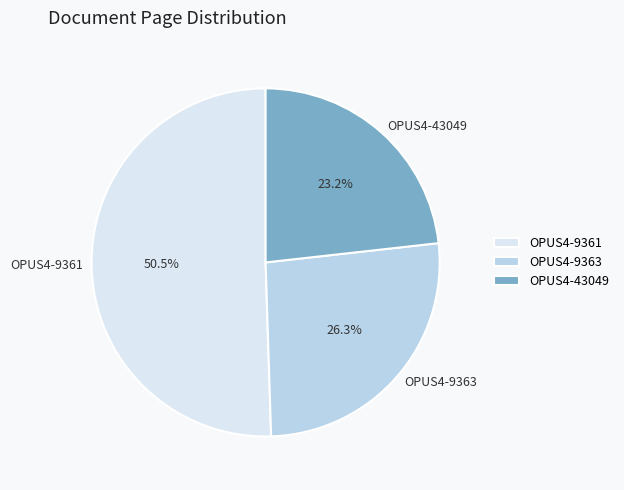

Is it true that OPUS4-43049 is 23% of the pie?

True